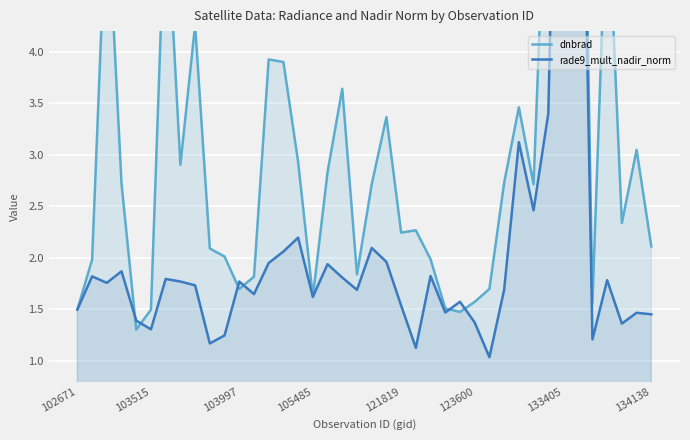

Which series has the largest total across all categories?

dnbrad